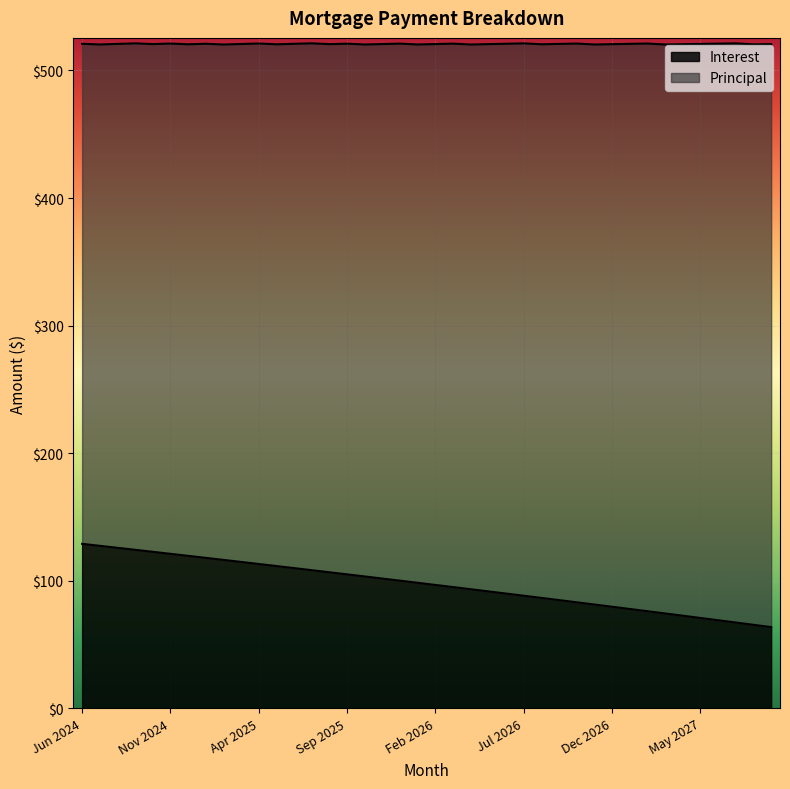

What is the greatest value displayed?

128.9